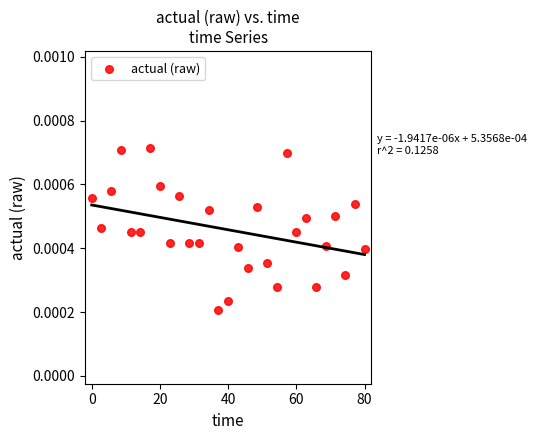

What is the range of X values (max minus min)?

80.0